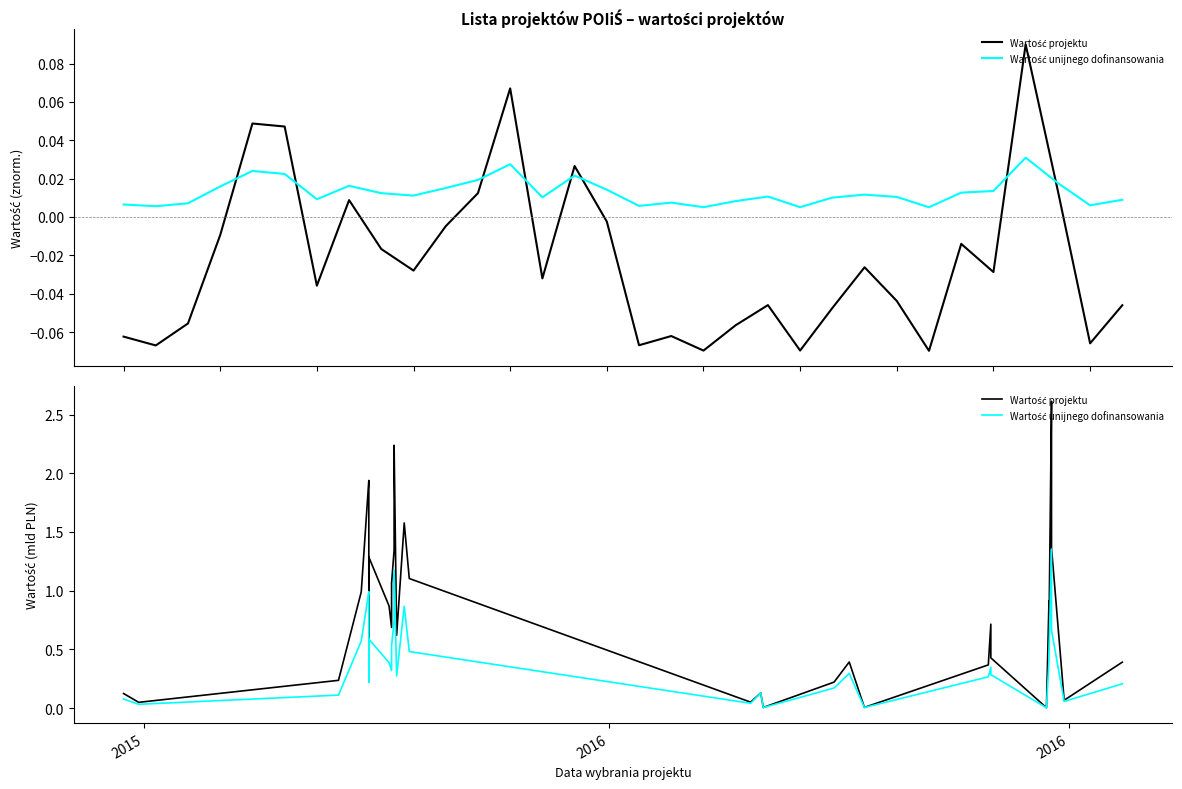

How many lines are shown in the chart?

2